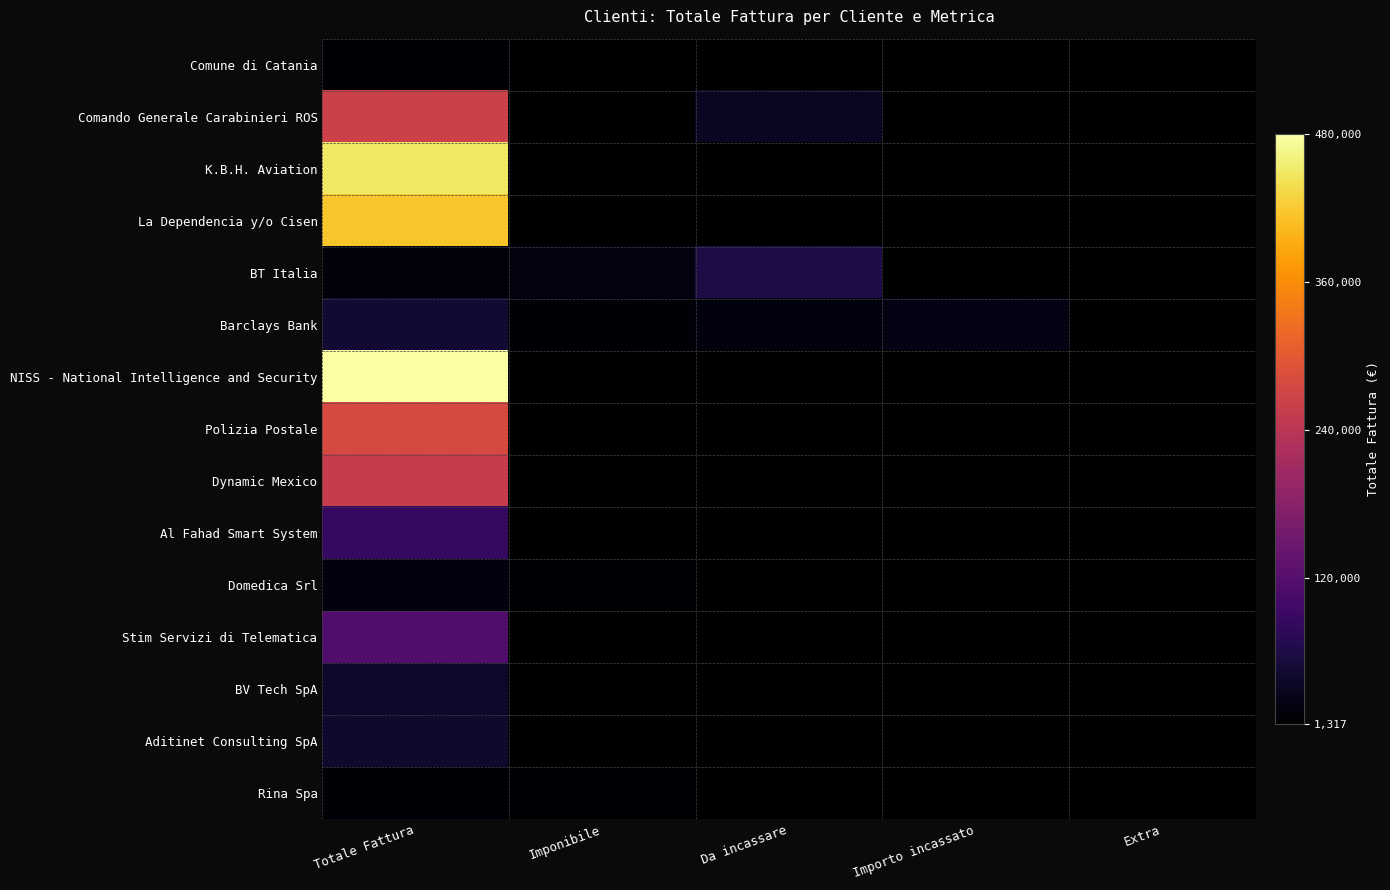

Which label corresponds to the largest value in the chart?

Totale Fattura